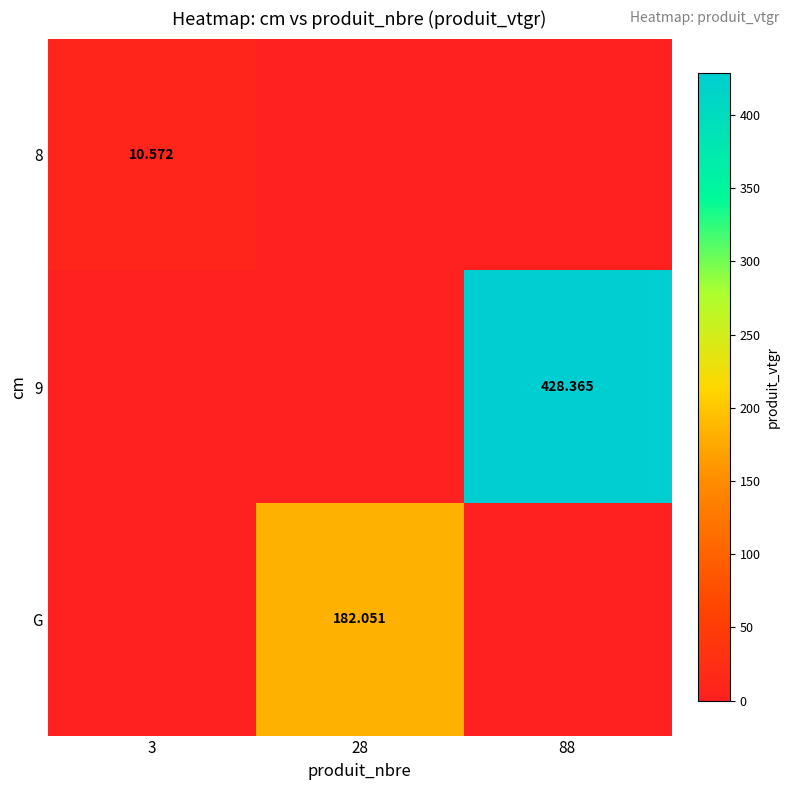

Which category has the lowest value in the G series?

3